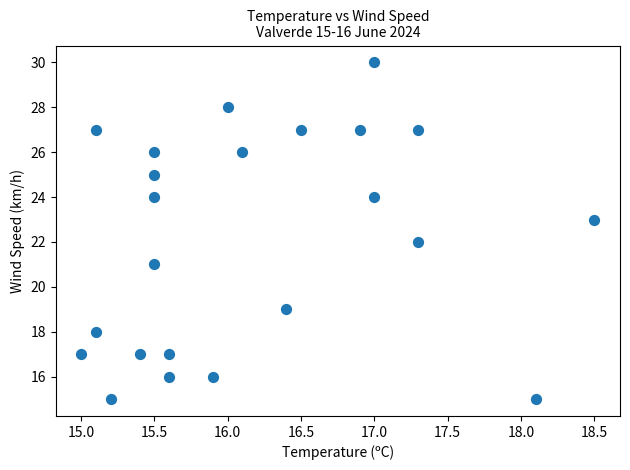

What is the range of Y values (max minus min)?

15